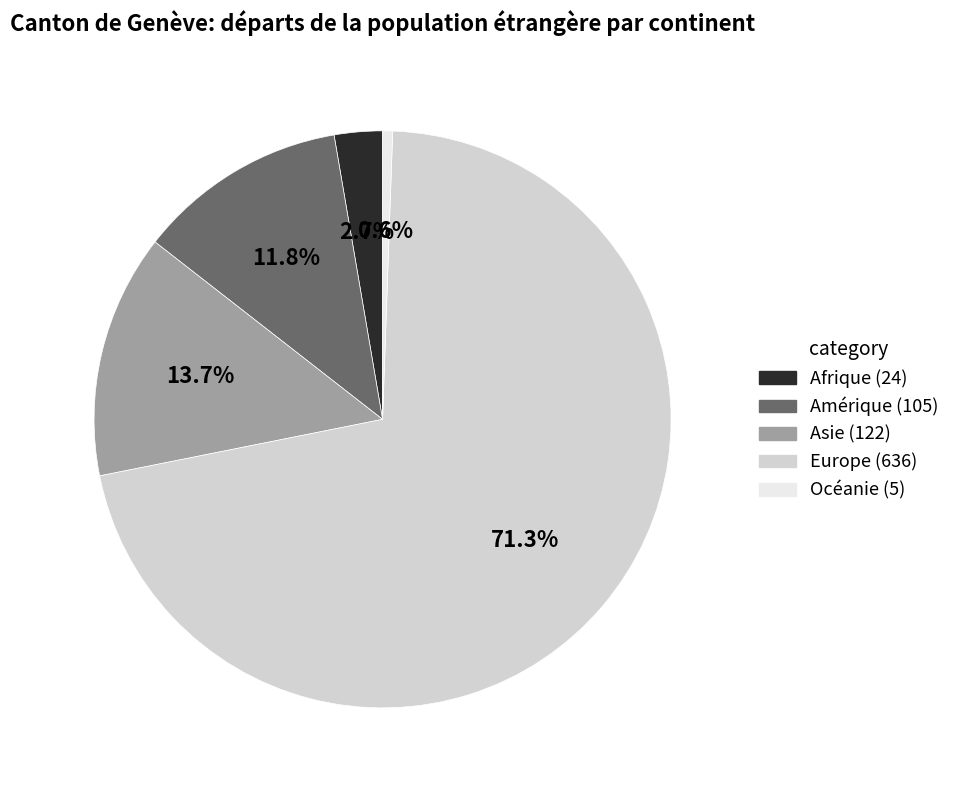

What is the ratio of the value at Asie (122) to the value at Afrique (24)?

5.1